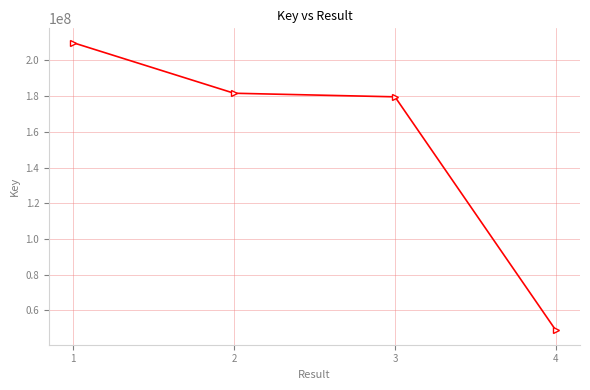

Which has a higher value, 4 or 3?

3